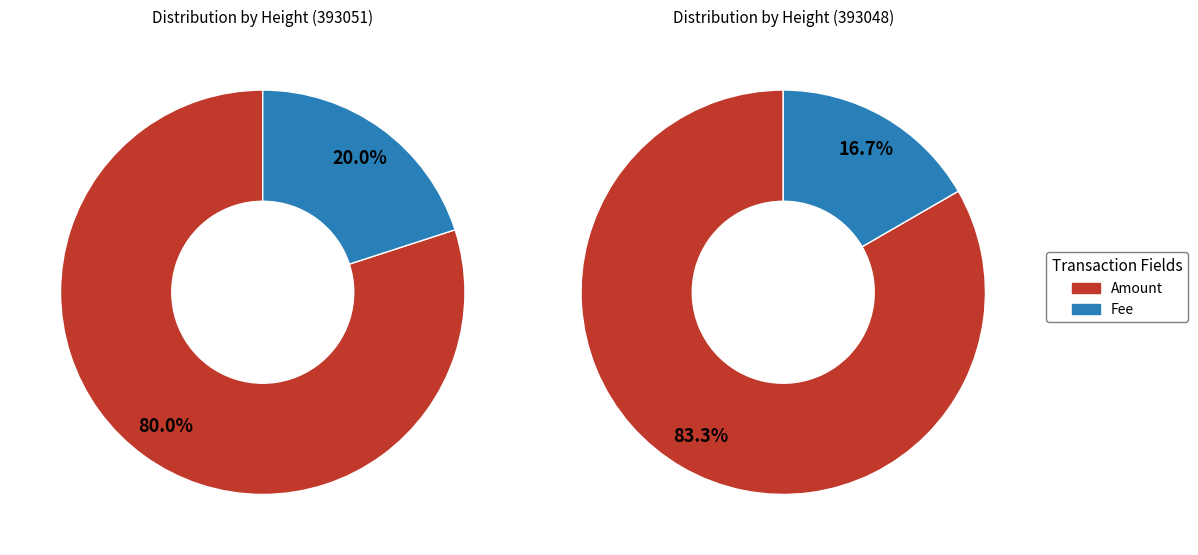

Count the number of slices in the pie.

2